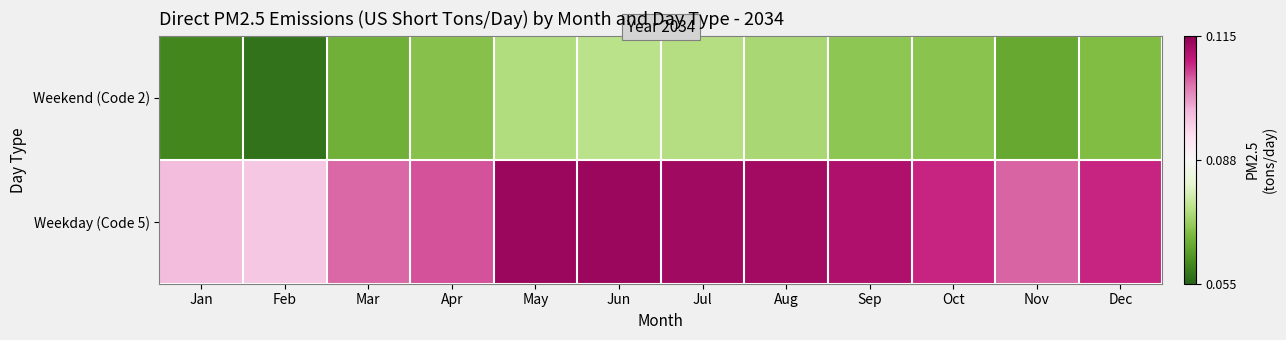

Reading right to left, extract all data points from this chart.

Weekend (Code 2): Dec=0.1	Nov=0.1	Oct=0.1	Sep=0.1	Aug=0.1	Jul=0.1	Jun=0.1	May=0.1	Apr=0.1	Mar=0.1	Feb=0.1	Jan=0.1
Weekday (Code 5): Dec=0.1	Nov=0.1	Oct=0.1	Sep=0.1	Aug=0.1	Jul=0.1	Jun=0.1	May=0.1	Apr=0.1	Mar=0.1	Feb=0.1	Jan=0.1